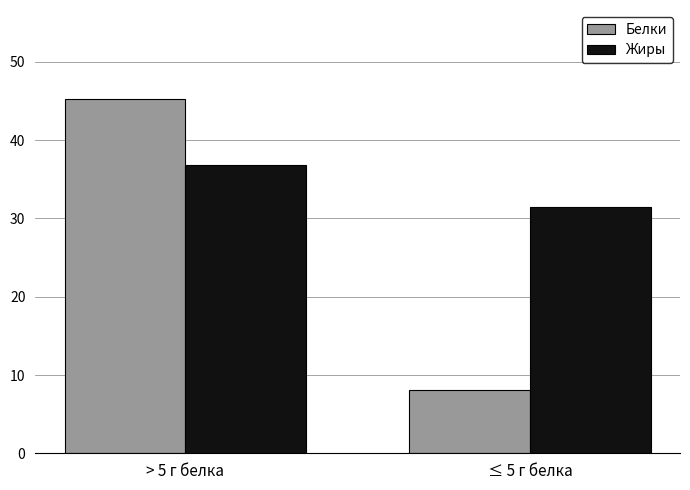

What is the average value of the Белки series?

26.7